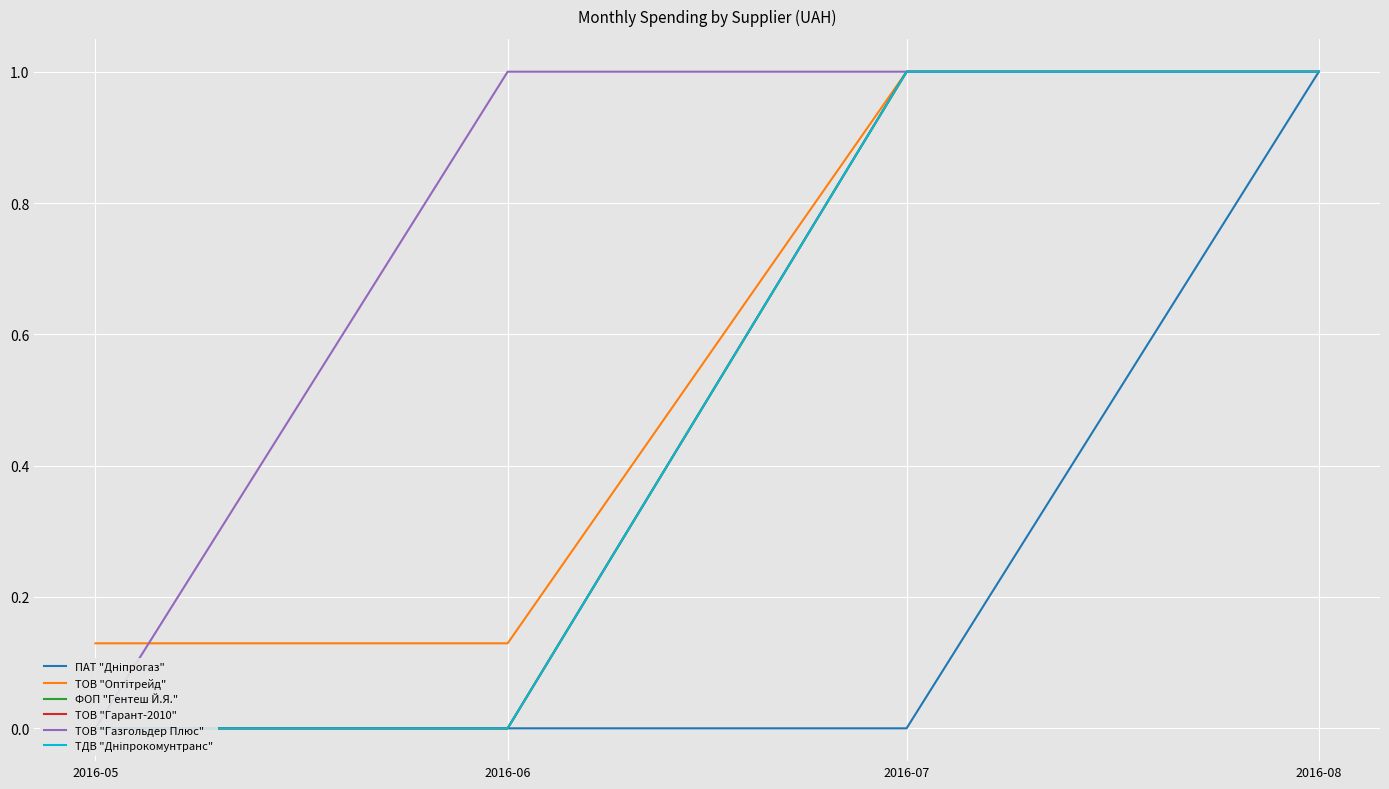

What is the total value across all series at 2016-06?

1.1